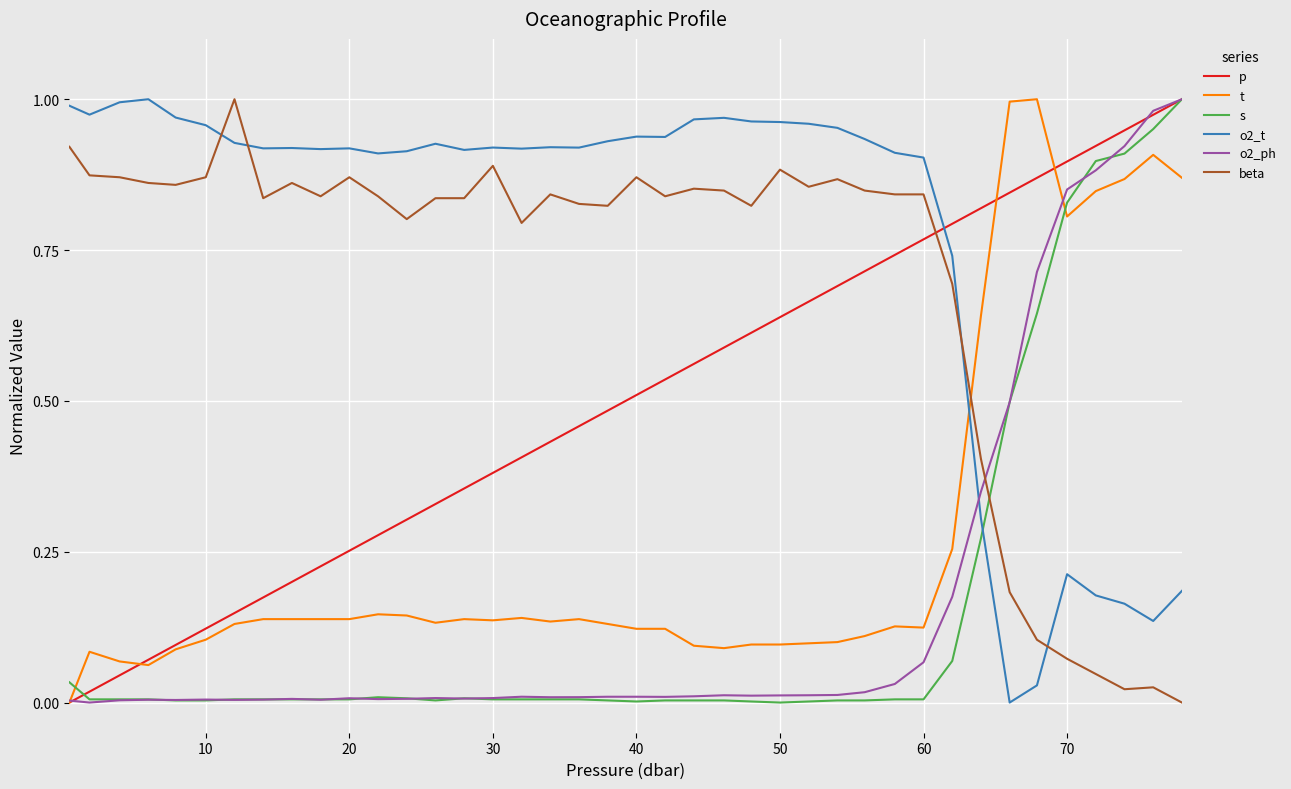

True or false: t and beta cross at least once.

True